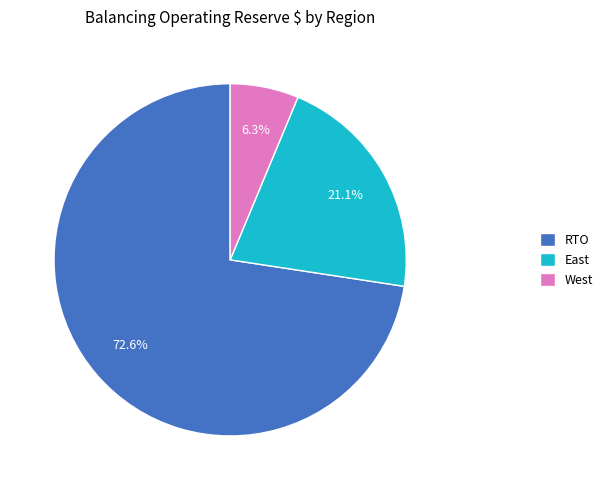

Rank the categories by value from lowest to highest.

West, East, RTO